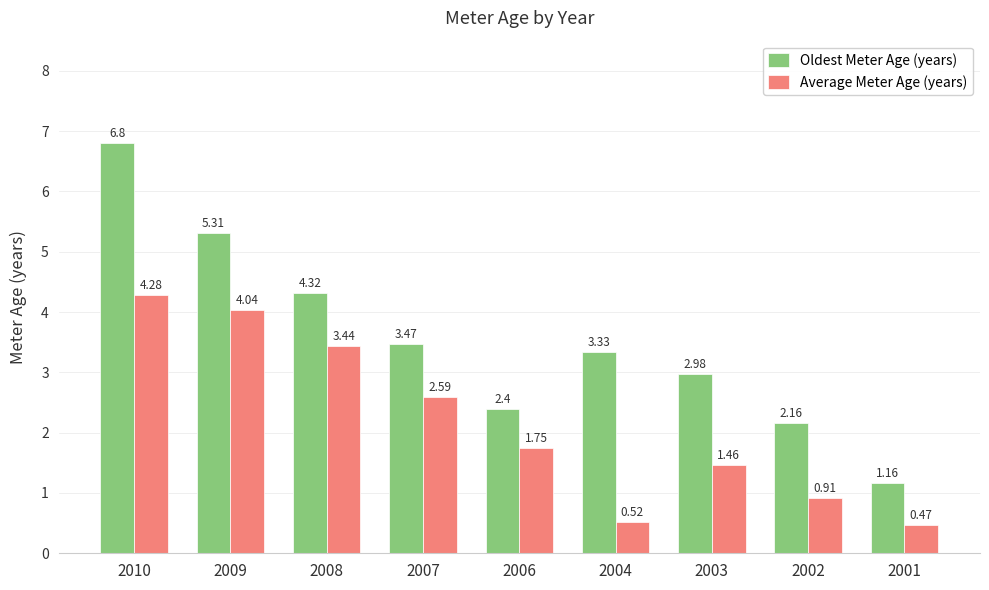

Which series has the widest spread of values?

Oldest Meter Age (years)